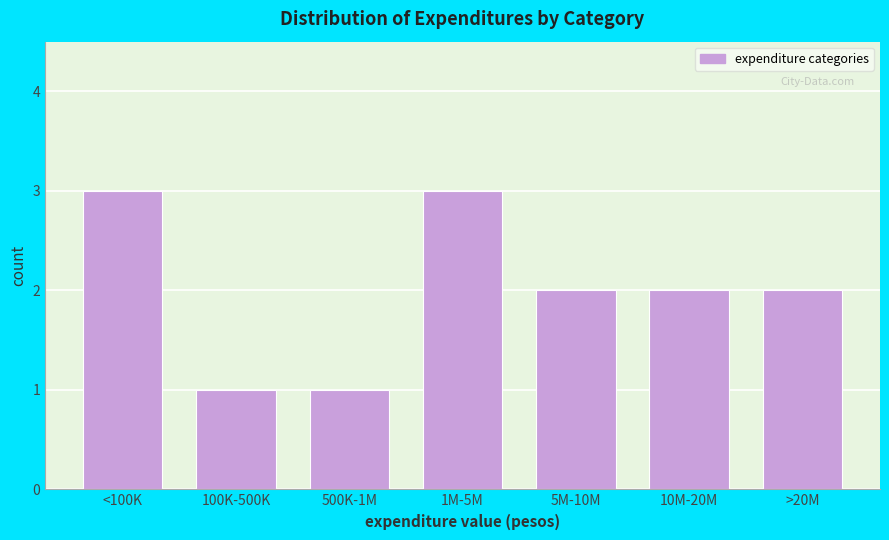

Reading right to left, what are all the values shown in this chart?

2	2	2	3	1	1	3